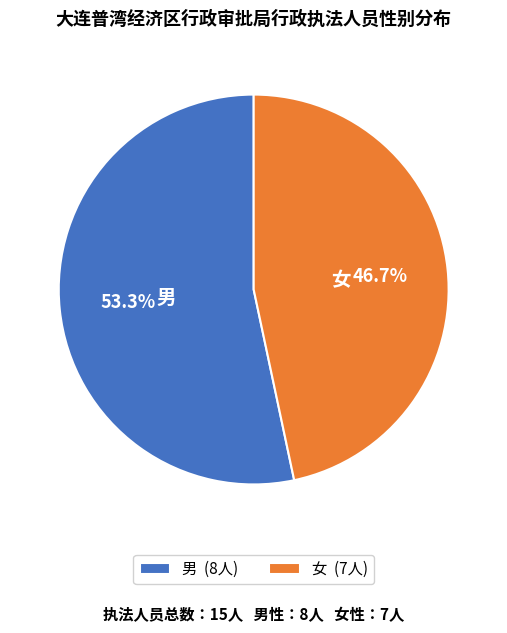

What portion of the pie excludes 女?

53.3%